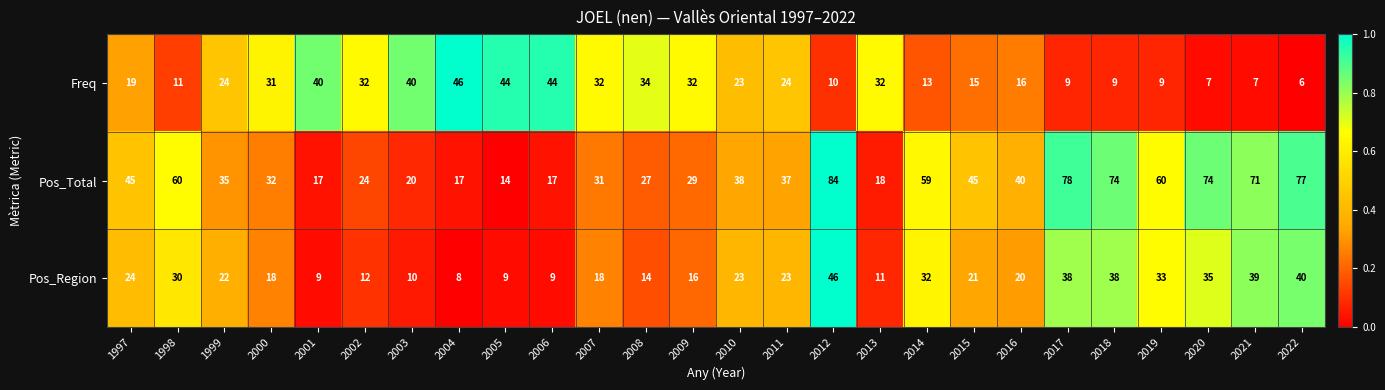

How many values in the Pos_Total series are below 38?

13